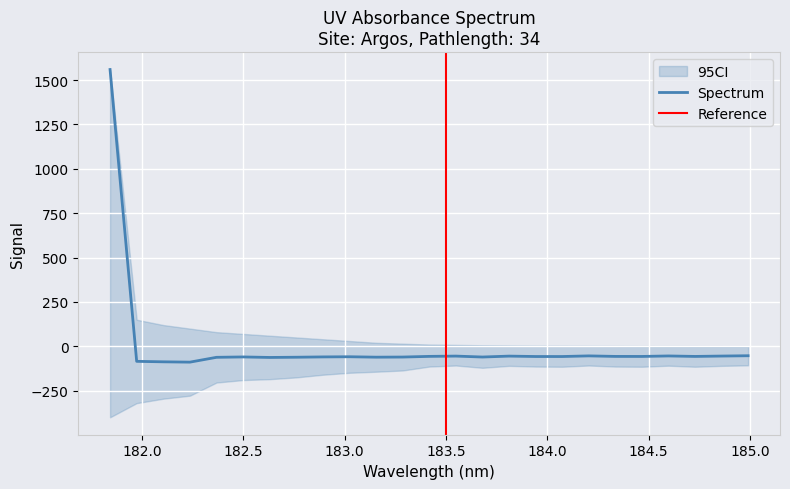

What is the highest value of the Spectrum series?

1559.8